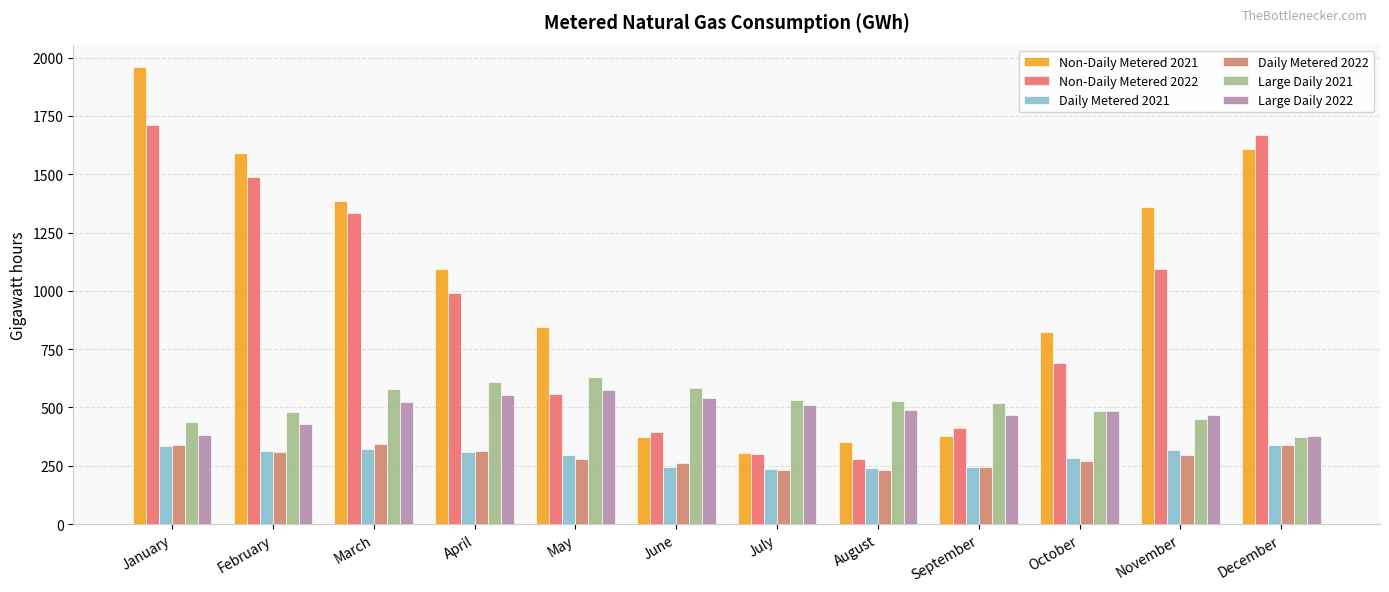

How many series are shown in this chart?

6